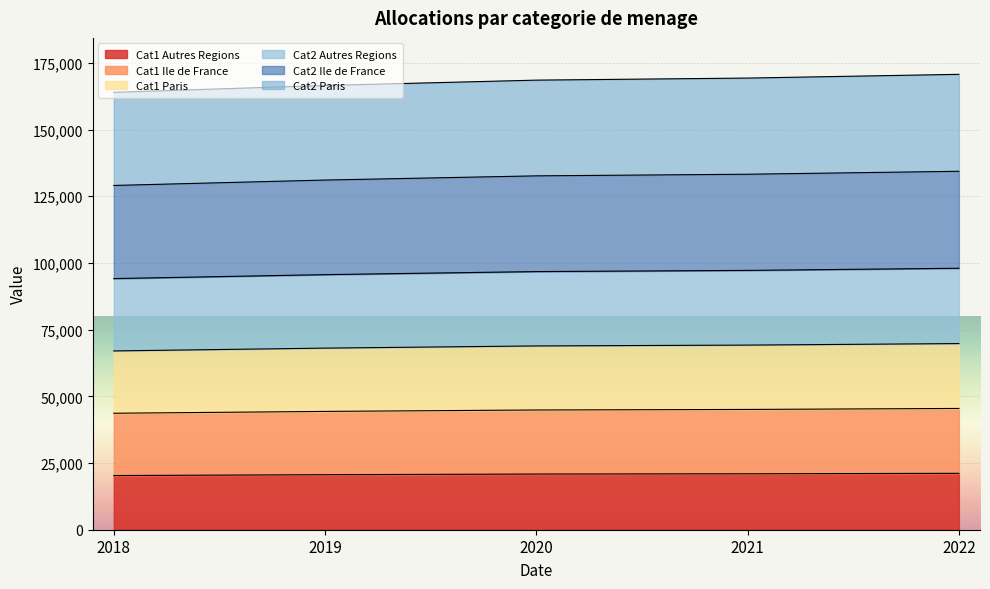

True or false: Cat2 Ile de France and Cat1 Paris cross at least once.

False